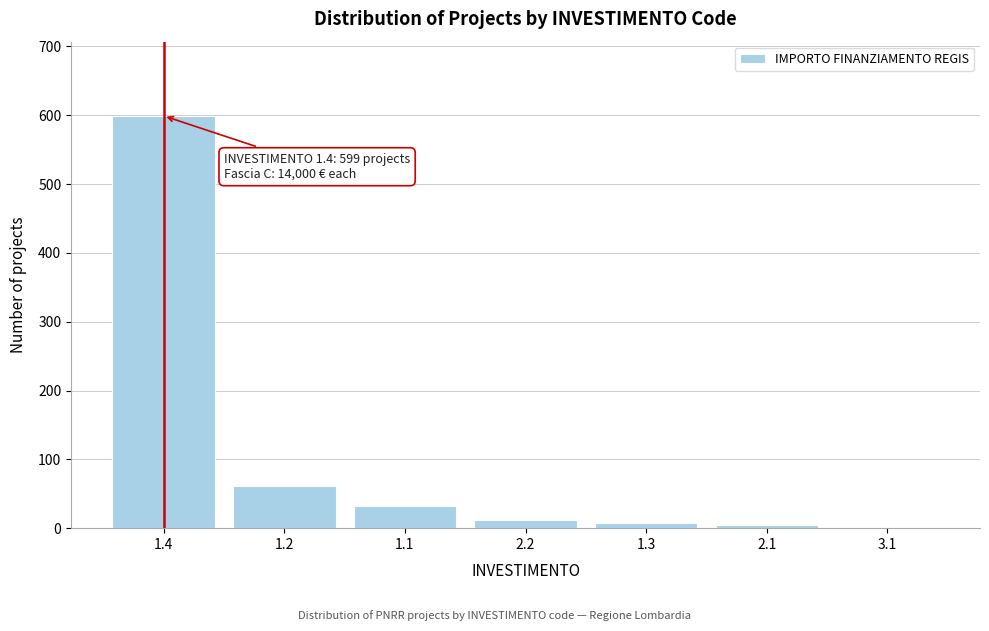

What is the greatest value displayed?

599